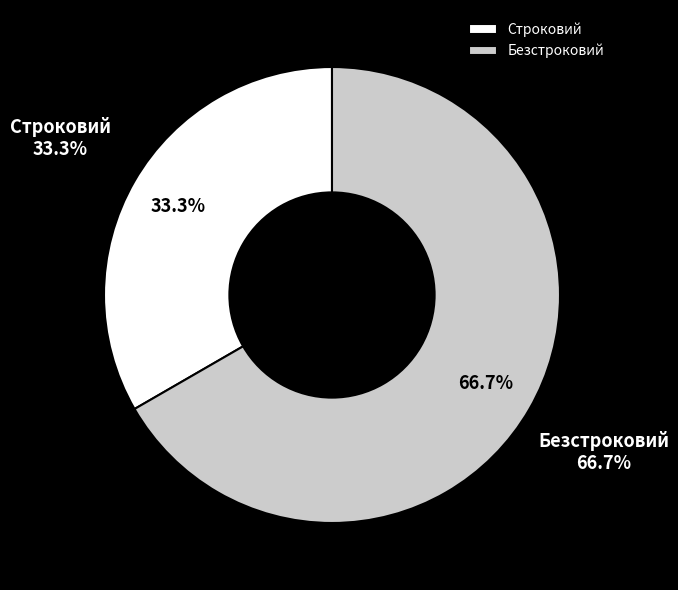

To the nearest percent, what percentage of the pie is Строковий?

33%